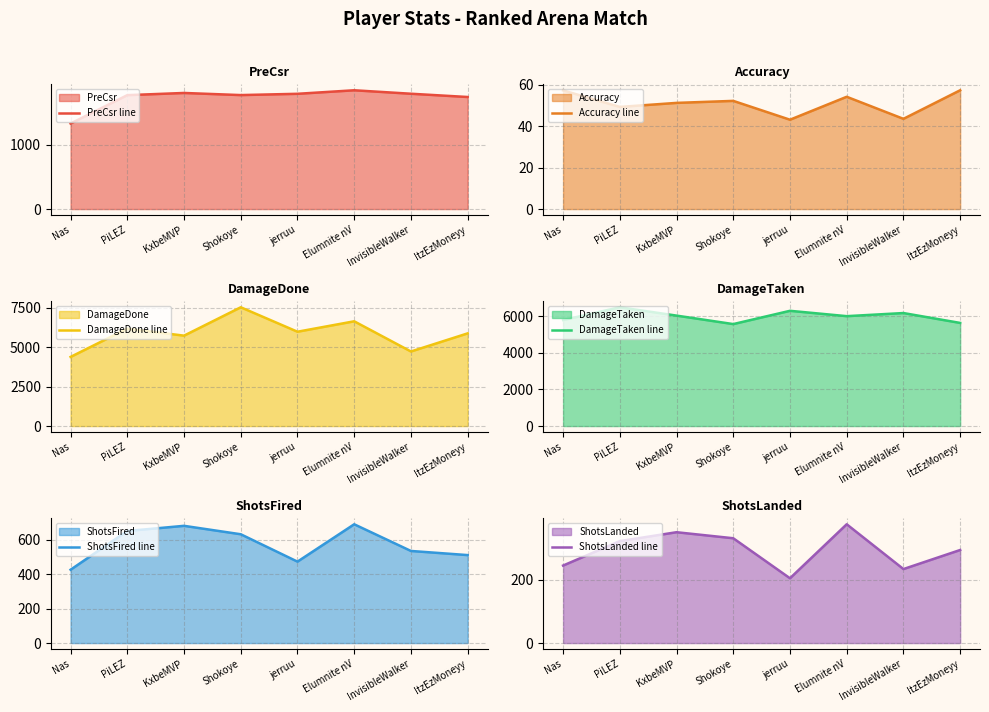

What is the maximum value for DamageDone line?

7546